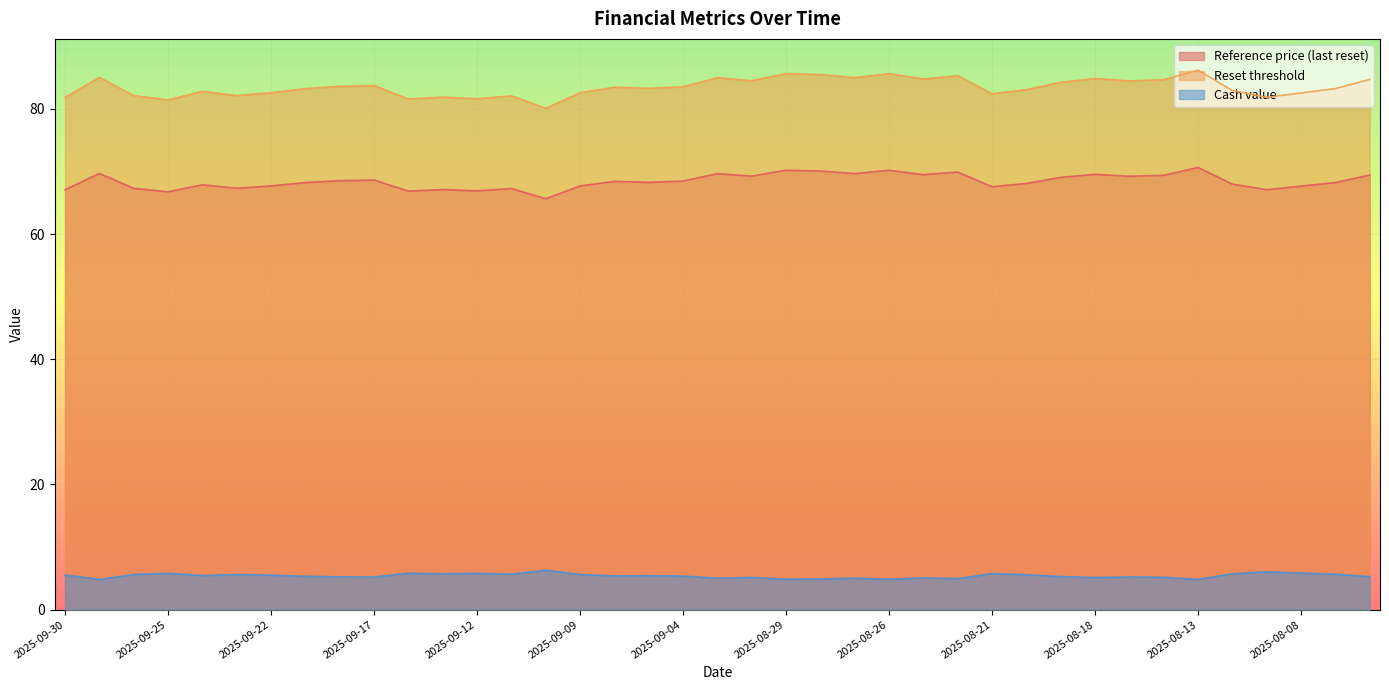

How many values in the Reset threshold series exceed 83?

23